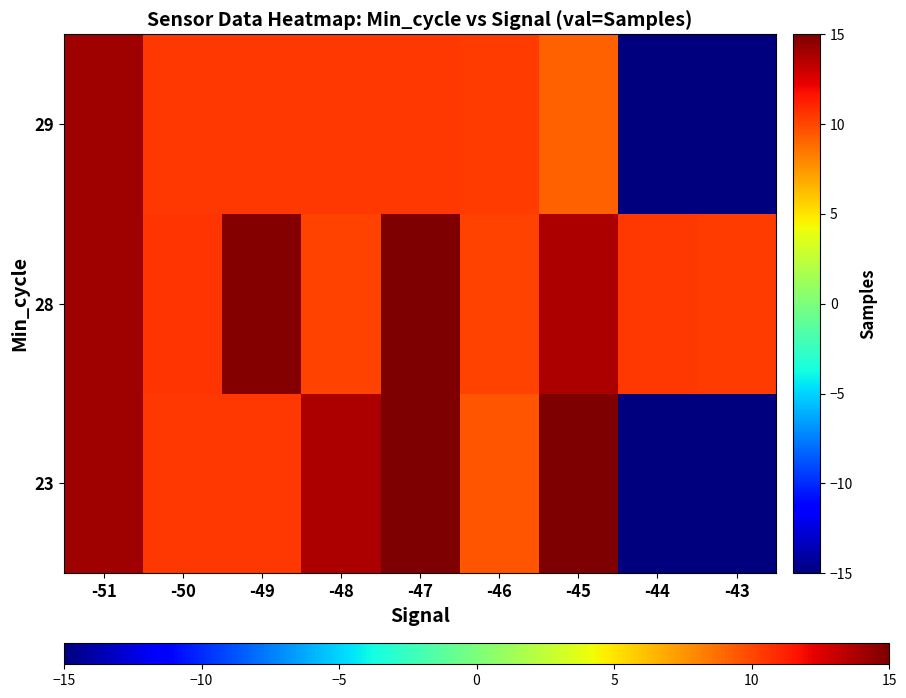

How many series are shown in this chart?

3